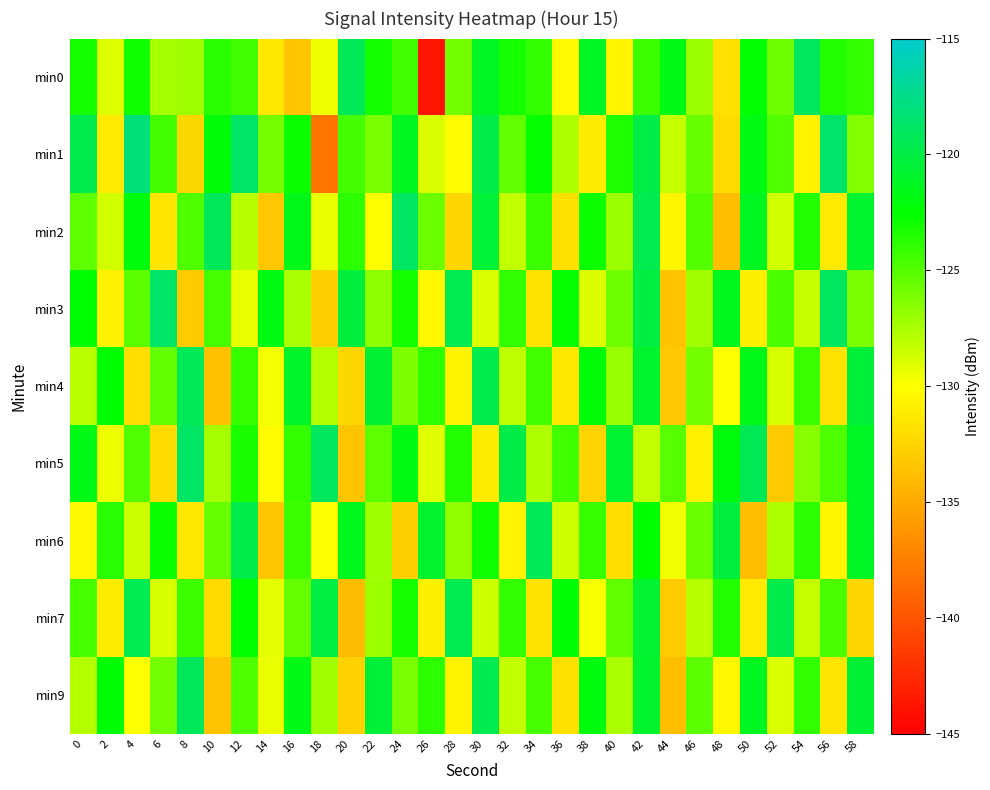

Rank the series by their maximum value, from highest to lowest.

min1, min3, min5, min2, min0, min9, min4, min6, min7